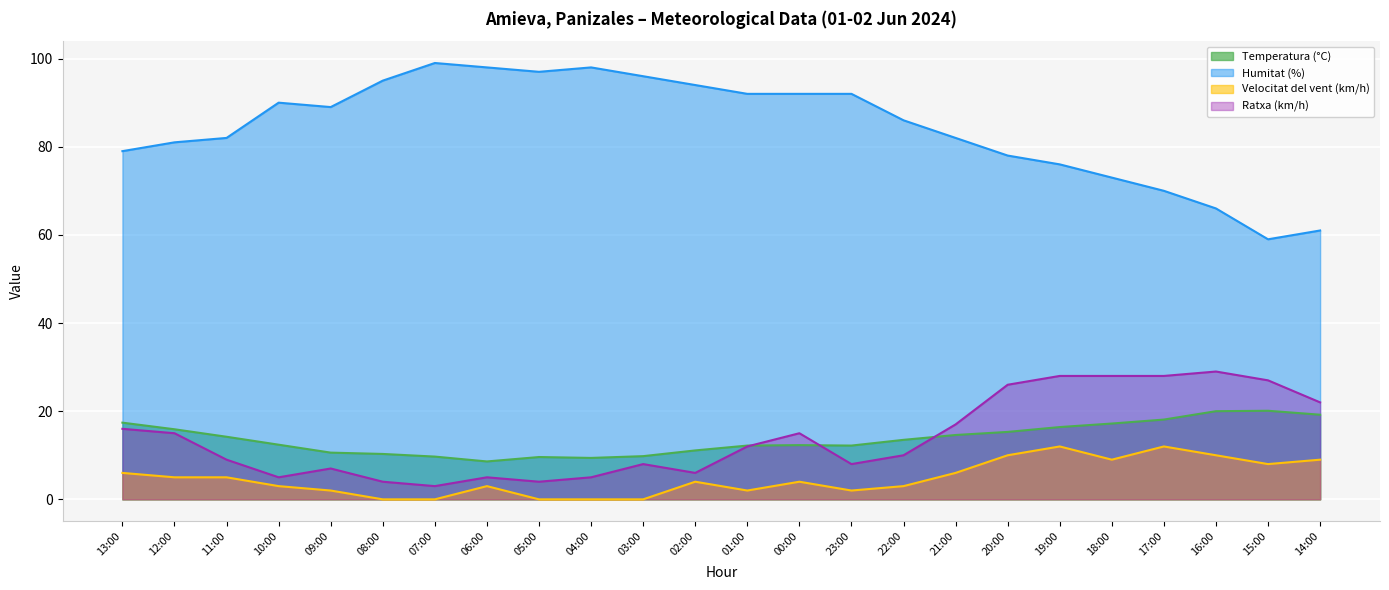

Reading right to left, list all the values displayed in this chart.

Temperatura (°C): 14:00=19.2	15:00=20.1	16:00=20.0	17:00=18.1	18:00=17.2	19:00=16.4	20:00=15.3	21:00=14.6	22:00=13.5	23:00=12.2	00:00=12.3	01:00=12.2	02:00=11.1	03:00=9.8	04:00=9.4	05:00=9.6	06:00=8.6	07:00=9.7	08:00=10.3	09:00=10.6	10:00=12.4	11:00=14.2	12:00=15.9	13:00=17.4
Humitat (%): 14:00=61.0	15:00=59.0	16:00=66.0	17:00=70.0	18:00=73.0	19:00=76.0	20:00=78.0	21:00=82.0	22:00=86.0	23:00=92.0	00:00=92.0	01:00=92.0	02:00=94.0	03:00=96.0	04:00=98.0	05:00=97.0	06:00=98.0	07:00=99.0	08:00=95.0	09:00=89.0	10:00=90.0	11:00=82.0	12:00=81.0	13:00=79.0
Velocitat del vent (km/h): 14:00=9.0	15:00=8.0	16:00=10.0	17:00=12.0	18:00=9.0	19:00=12.0	20:00=10.0	21:00=6.0	22:00=3.0	23:00=2.0	00:00=4.0	01:00=2.0	02:00=4.0	03:00=0.0	04:00=0.0	05:00=0.0	06:00=3.0	07:00=0.0	08:00=0.0	09:00=2.0	10:00=3.0	11:00=5.0	12:00=5.0	13:00=6.0
Ratxa (km/h): 14:00=22.0	15:00=27.0	16:00=29.0	17:00=28.0	18:00=28.0	19:00=28.0	20:00=26.0	21:00=17.0	22:00=10.0	23:00=8.0	00:00=15.0	01:00=12.0	02:00=6.0	03:00=8.0	04:00=5.0	05:00=4.0	06:00=5.0	07:00=3.0	08:00=4.0	09:00=7.0	10:00=5.0	11:00=9.0	12:00=15.0	13:00=16.0